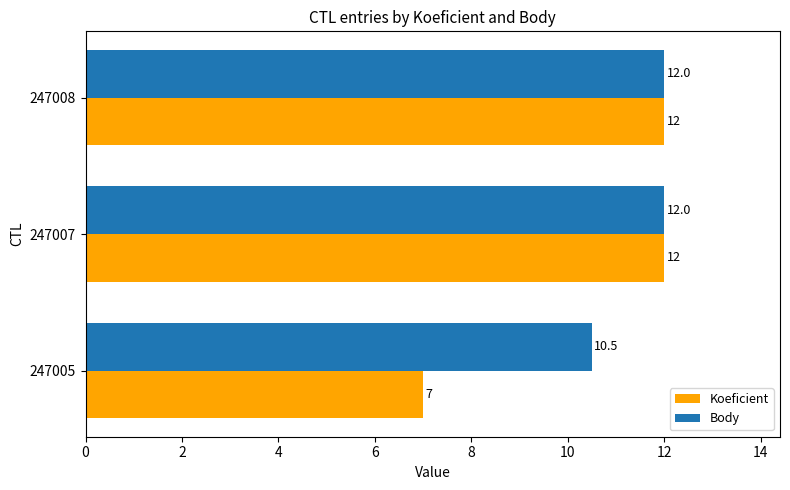

Which series has the largest range (max minus min)?

Koeficient